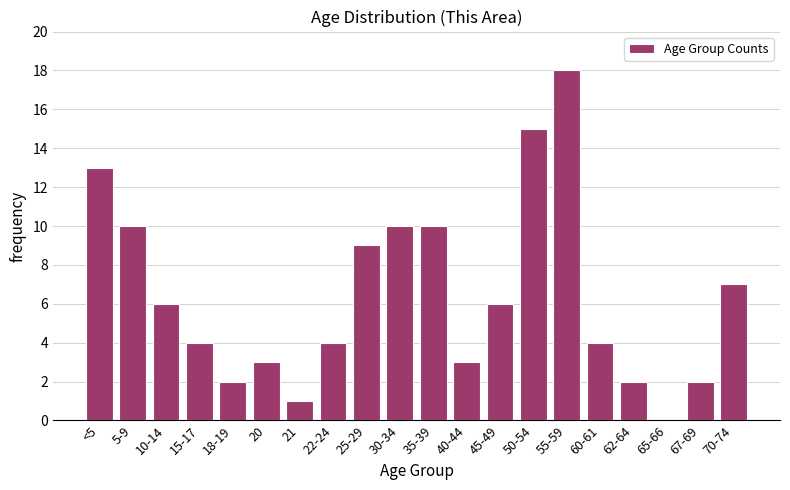

Reading left to right, extract all data points from this chart.

<5=13	5-9=10	10-14=6	15-17=4	18-19=2	20=3	21=1	22-24=4	25-29=9	30-34=10	35-39=10	40-44=3	45-49=6	50-54=15	55-59=18	60-61=4	62-64=2	65-66=0	67-69=2	70-74=7